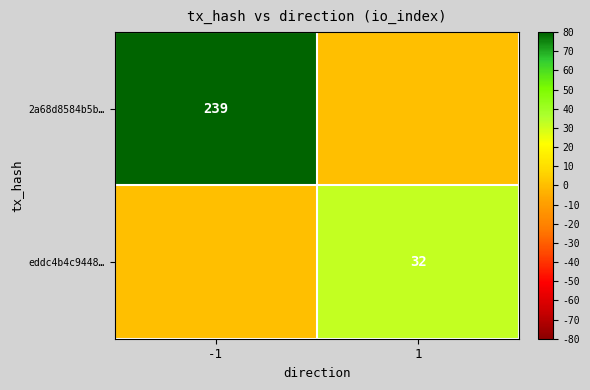

Is it true that eddc4b4c9448… equals 56 at 1?

False